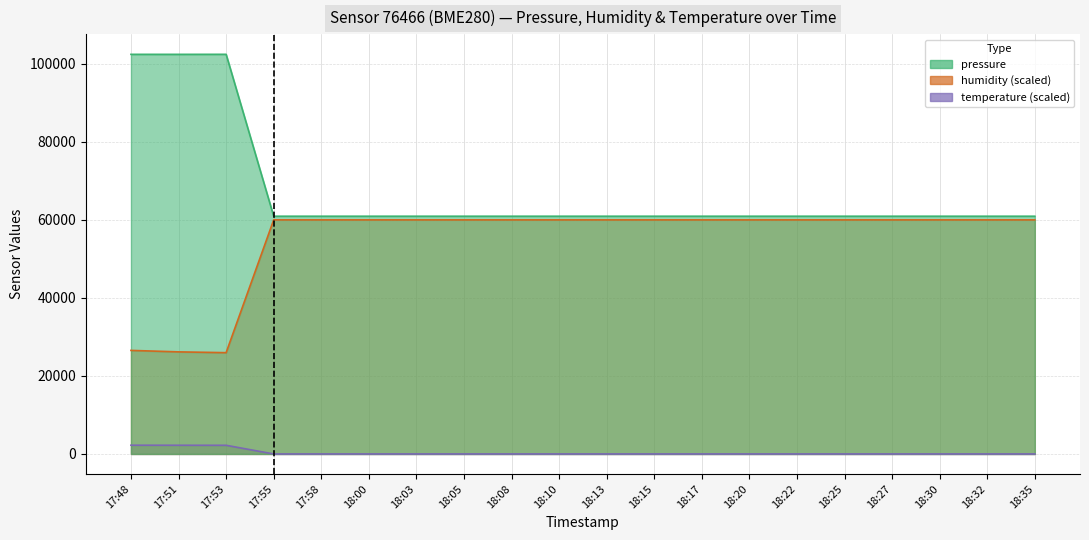

What is the label of the 19th point from the left?

18:32